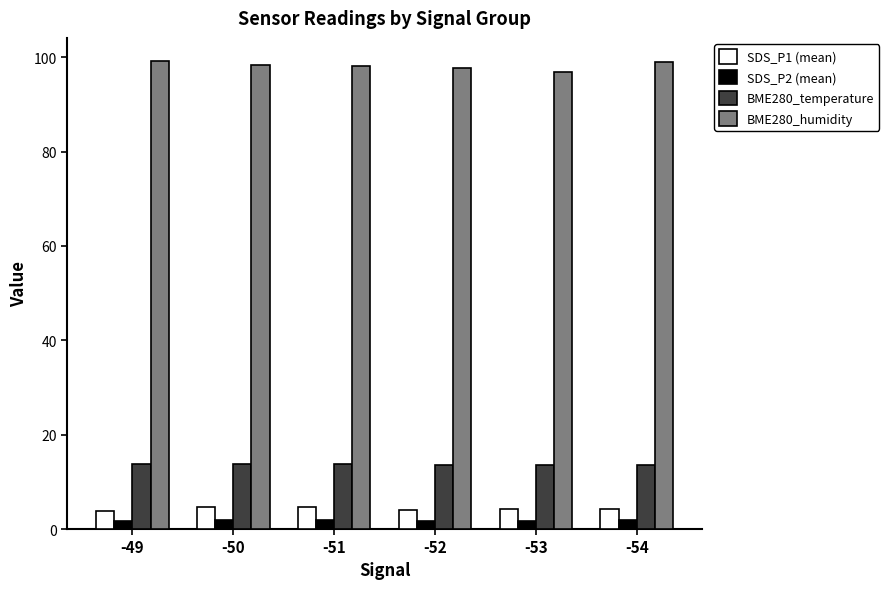

Which series has the widest spread of values?

BME280_humidity